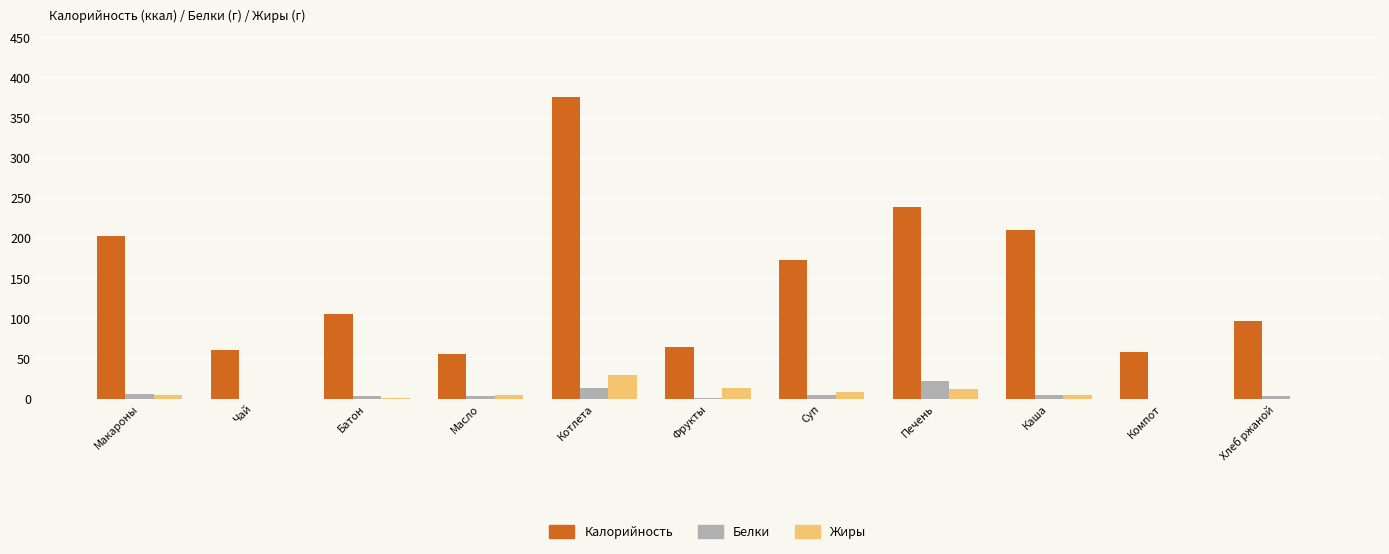

What is the sum of all Жиры values?

77.3